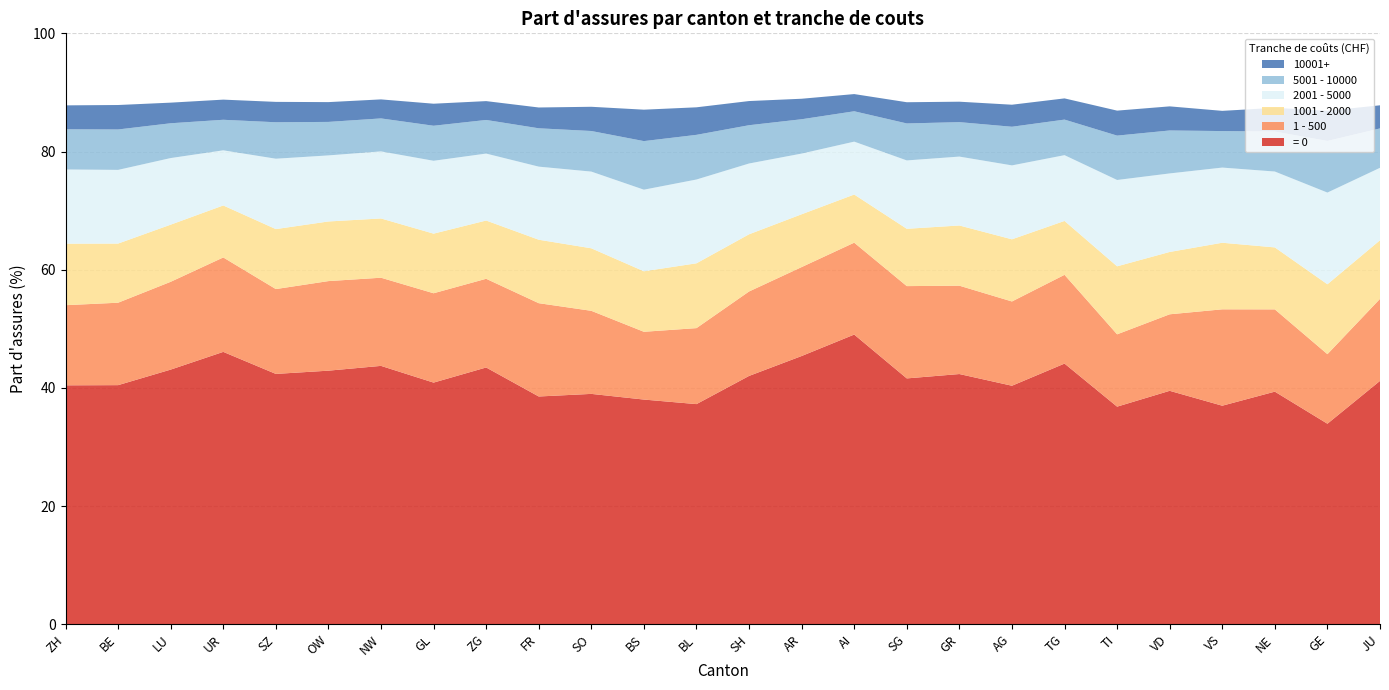

Reading right to left, list all the values displayed in this chart.

= 0: 41.2	33.9	39.4	37.0	39.5	36.8	44.1	40.4	42.3	41.6	49.0	45.4	42.0	37.2	38.0	39.0	38.5	43.5	40.9	43.7	42.9	42.4	46.1	43.1	40.5	40.4
1 - 500: 13.9	11.8	13.9	16.3	12.9	12.2	15.0	14.3	14.9	15.6	15.6	15.1	14.3	12.9	11.5	14.1	15.8	15.0	15.1	14.9	15.2	14.4	16.0	14.9	13.9	13.6
1001 - 2000: 9.9	11.8	10.5	11.3	10.6	11.5	9.1	10.5	10.2	9.7	8.2	8.9	9.7	11.0	10.2	10.6	10.7	9.9	10.1	10.0	10.1	10.2	8.8	9.7	10.0	10.4
2001 - 5000: 12.3	15.5	12.8	12.7	13.3	14.6	11.1	12.5	11.7	11.6	8.9	10.3	12.0	14.2	13.8	13.0	12.4	11.3	12.3	11.3	11.2	11.9	9.3	11.3	12.5	12.6
5001 - 10000: 6.7	8.7	6.8	6.2	7.3	7.5	6.0	6.5	5.8	6.3	5.1	5.8	6.5	7.6	8.2	6.9	6.5	5.7	5.9	5.6	5.7	6.2	5.2	5.9	6.8	6.8
10001+: 3.9	5.1	4.0	3.4	4.1	4.2	3.6	3.7	3.5	3.6	2.9	3.5	4.1	4.7	5.3	4.1	3.5	3.2	3.7	3.2	3.4	3.5	3.4	3.5	4.1	4.0